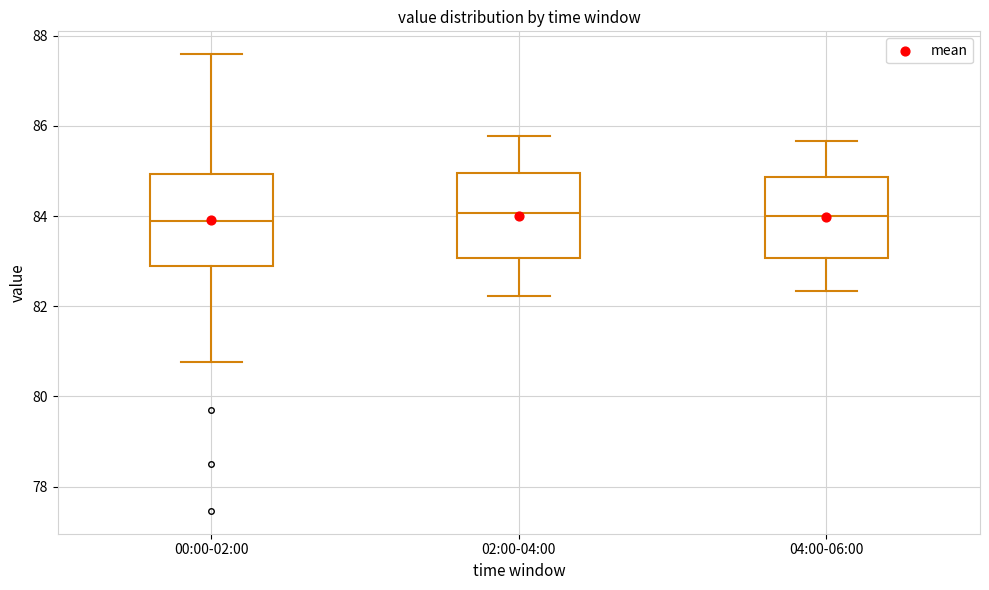

Reading left to right, read every box against the y-axis: the position of its median line, the range the box covers, and the ends of its whiskers. The values are not printed on the chart, so give them approximately, as read against the axis.

00:00-02:00: median 83.8, box 82.8 to 85.0, whiskers 80.8 to 87.6
02:00-04:00: median 84.0, box 83.0 to 85.0, whiskers 82.2 to 85.8
04:00-06:00: median 84.0, box 83.0 to 84.8, whiskers 82.4 to 85.6